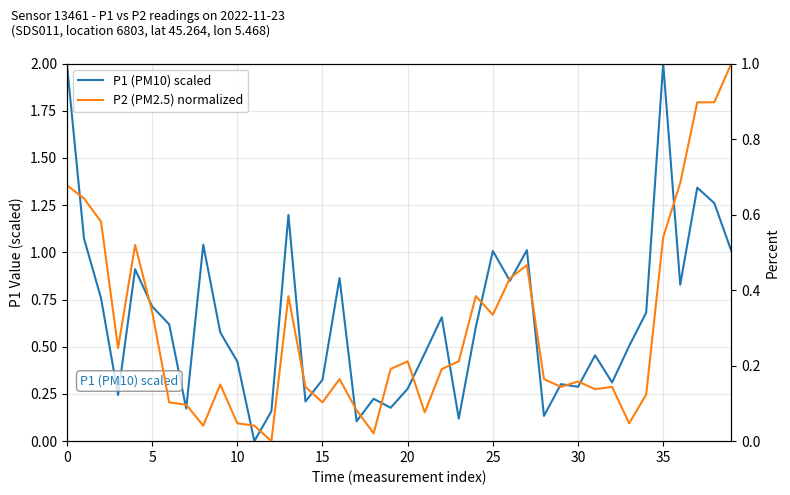

In P2 (PM2.5) normalized, how many points are lower than both neighbors (excluding endpoints)?

10